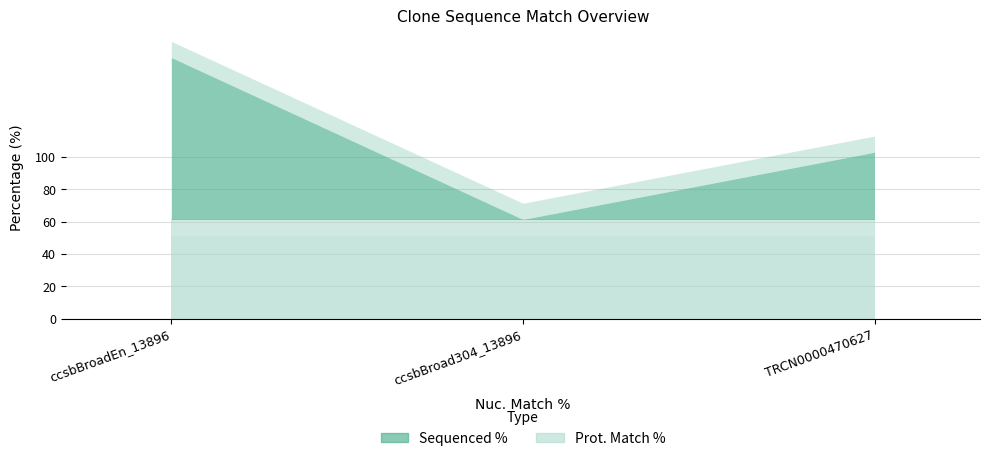

Which category has the highest value across all series?

ccsbBroadEn_13896